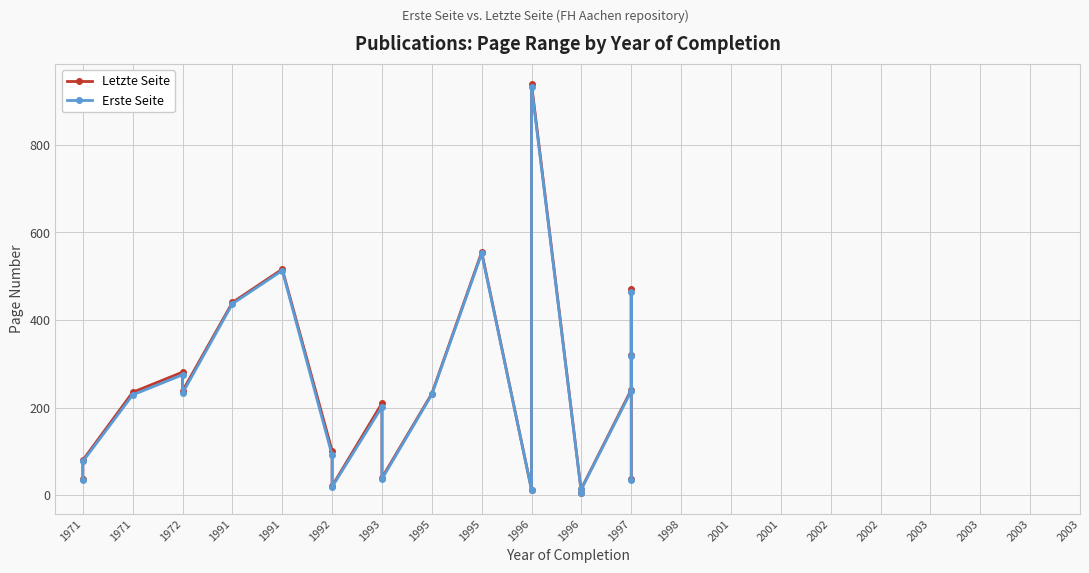

What is the value of the Erste Seite point at the 21st from the left?

238